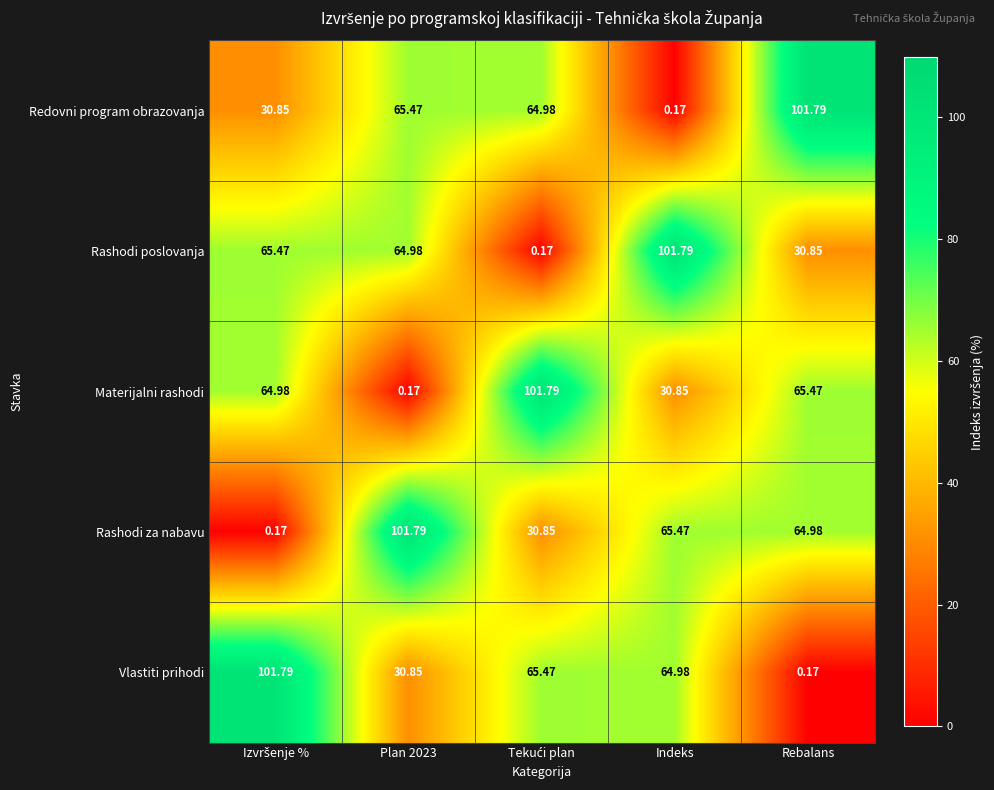

At Indeks, list the series in order from largest to smallest.

Rashodi poslovanja, Rashodi za nabavu, Vlastiti prihodi, Materijalni rashodi, Redovni program obrazovanja